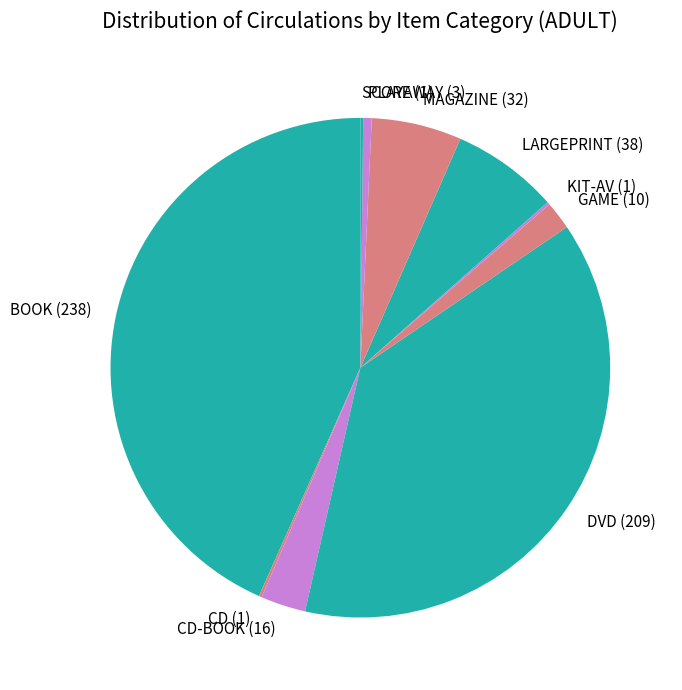

Is it true that BOOK is 32% of the pie?

False